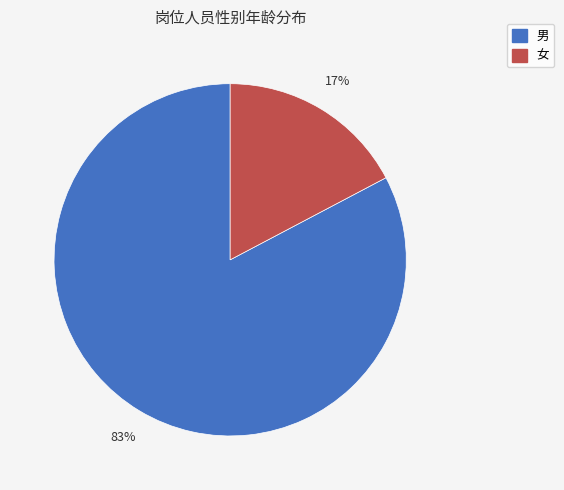

Is there a majority slice in this chart?

Yes